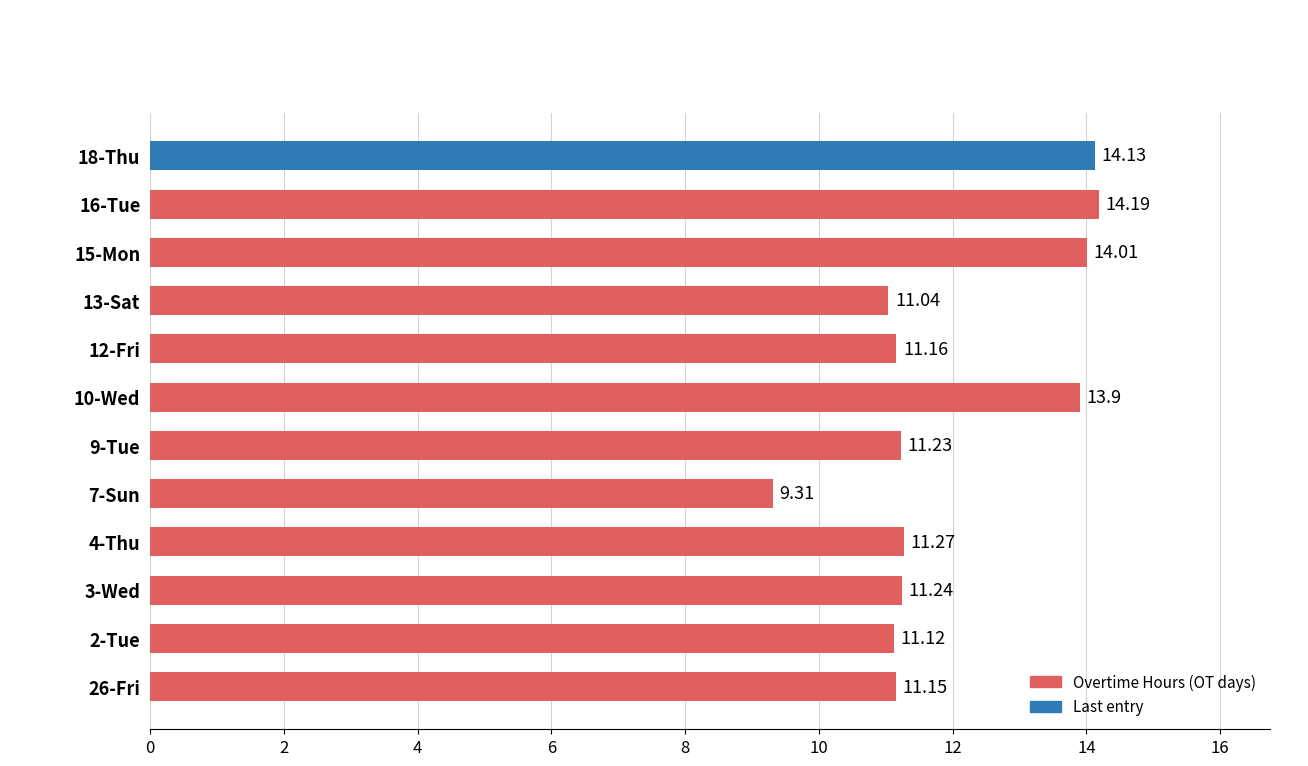

How many data points does each series have?

12